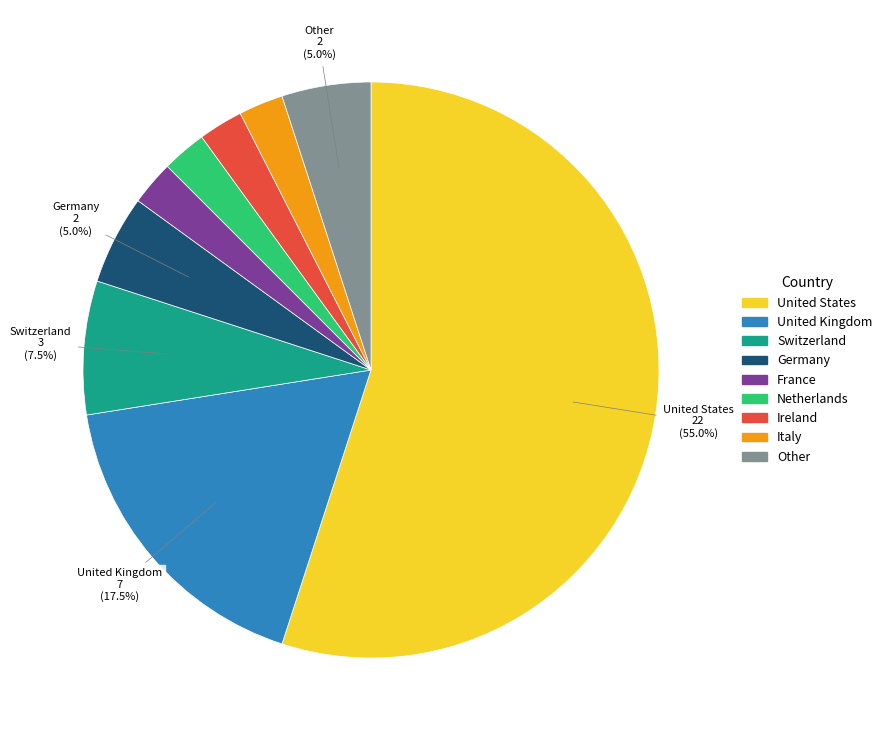

Does any single category account for the majority?

Yes